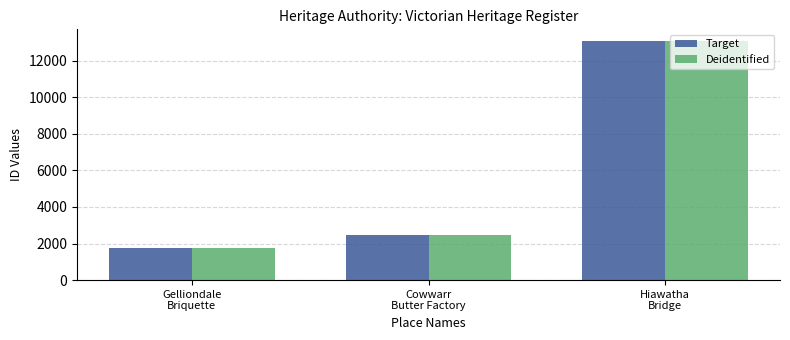

How many data points in Deidentified are less than 2477?

1